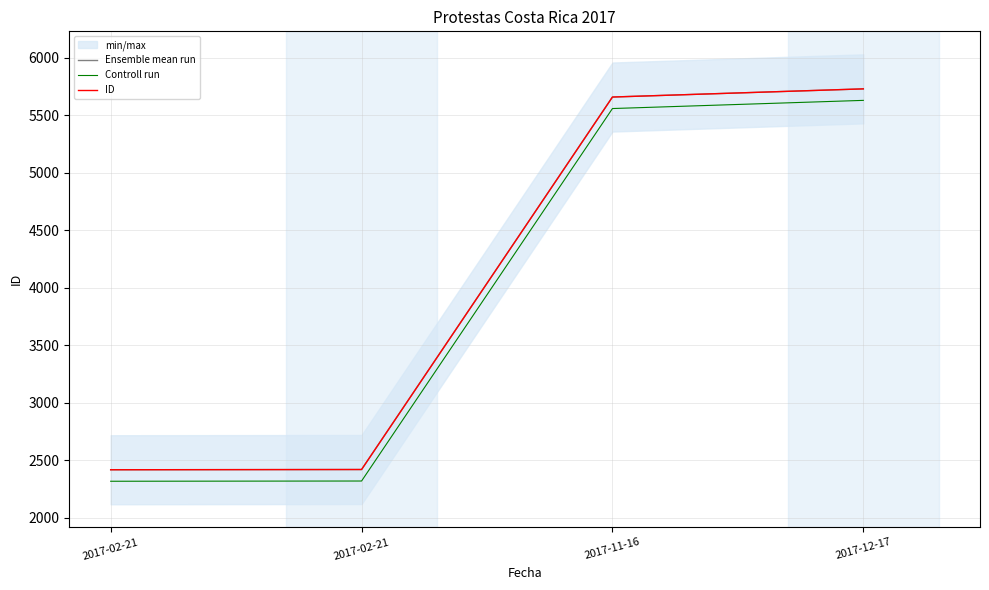

Which has a higher value, 2017-11-16 or 2017-12-17?

2017-12-17